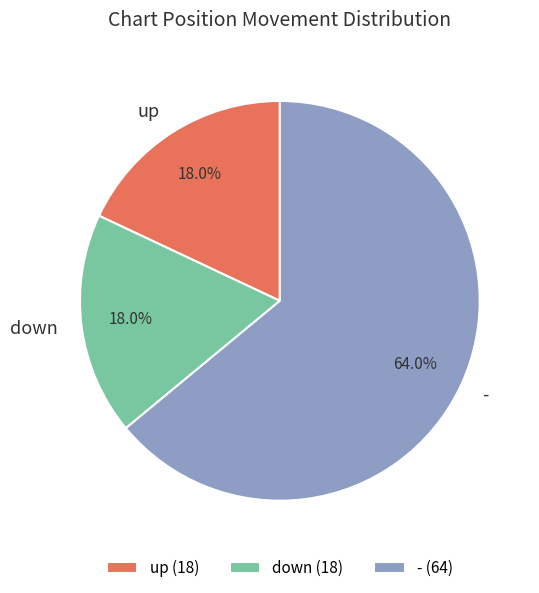

Which slice is the largest?

-